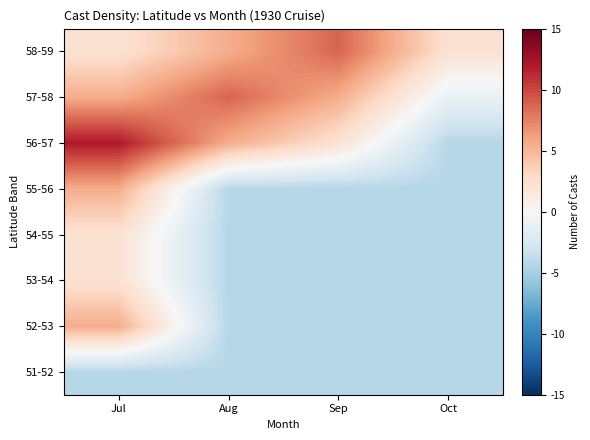

What is the maximum value shown in the chart?

12.0